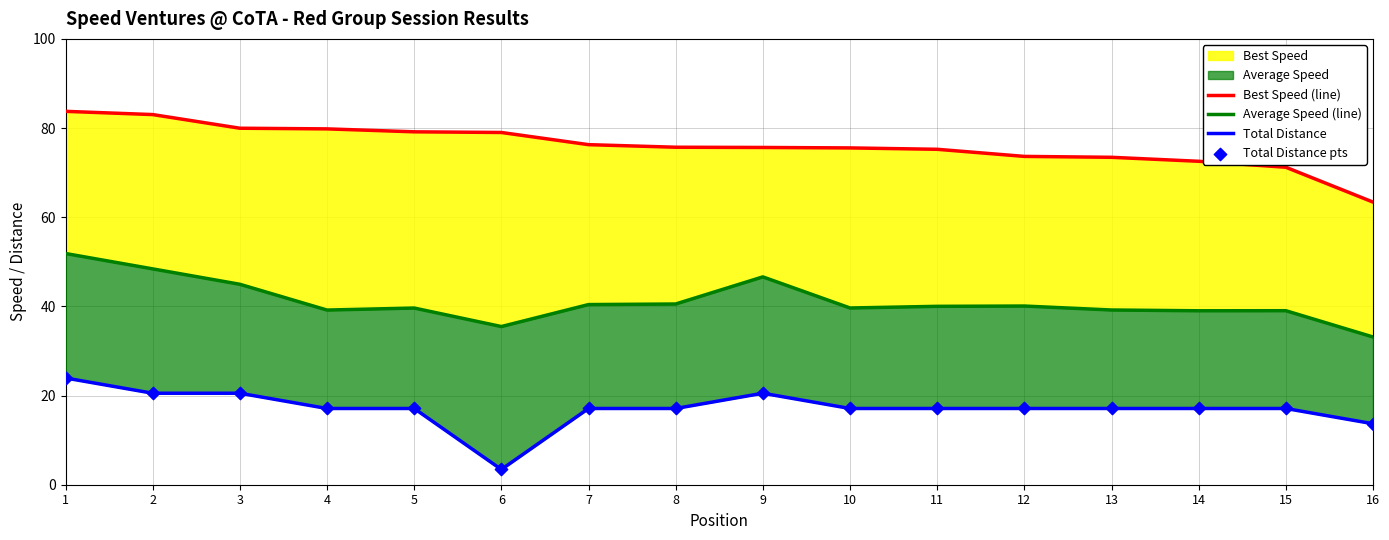

What is the total value across all series at 15?

144.4